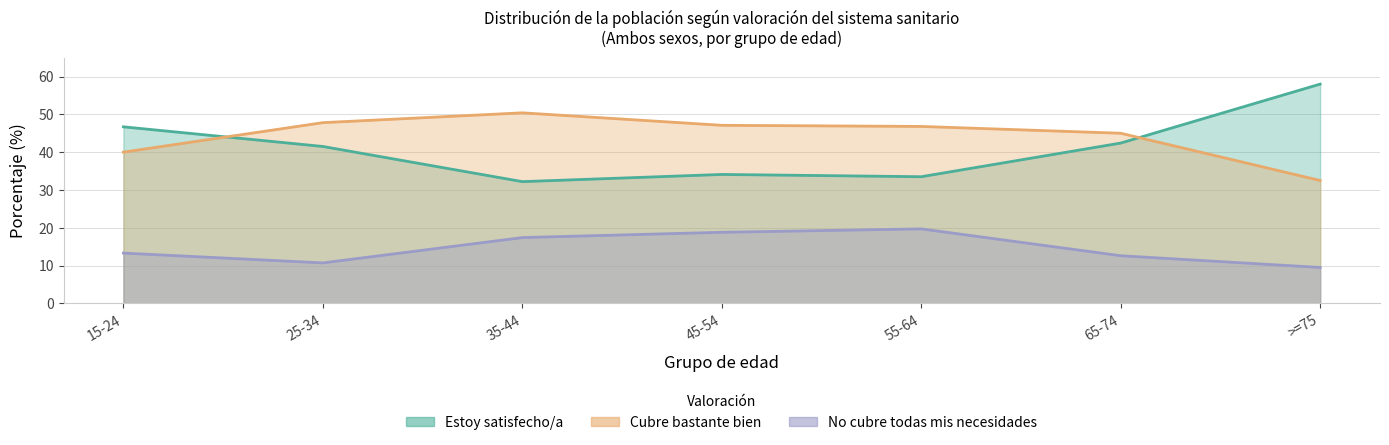

Is it true that Estoy satisfecho/a equals 42.4 at 65-74?

True